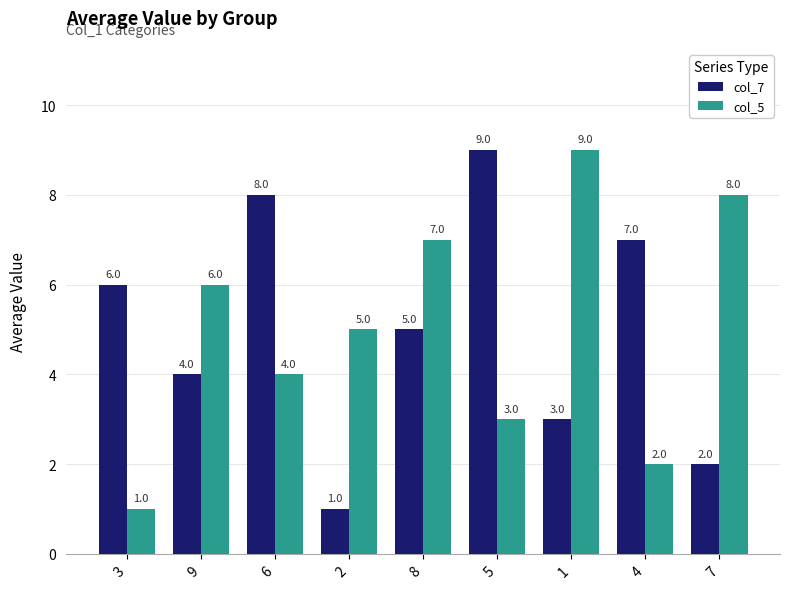

How many distinct data groups are displayed?

2